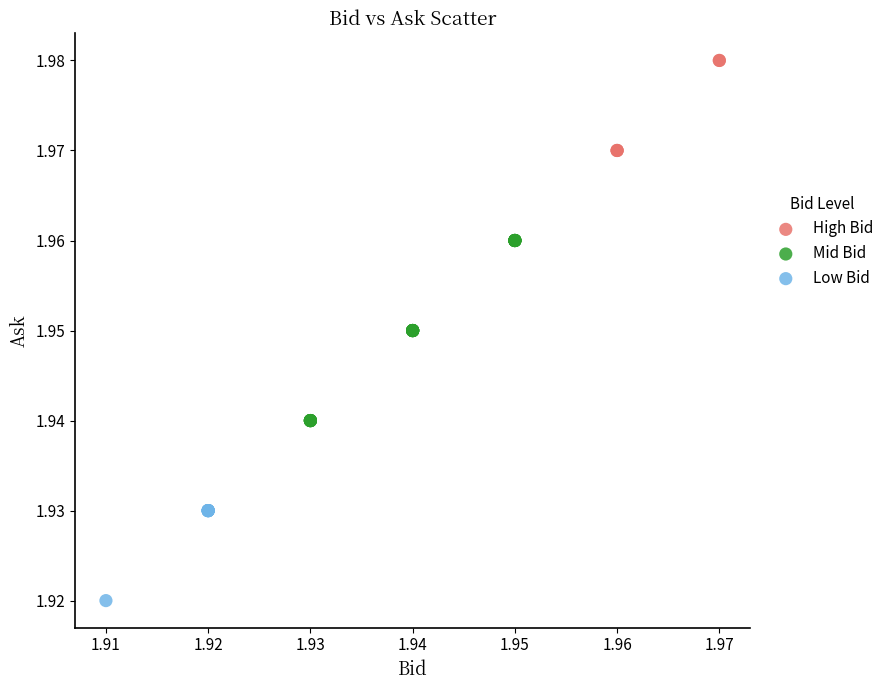

Which series contains the highest Y value?

High Bid